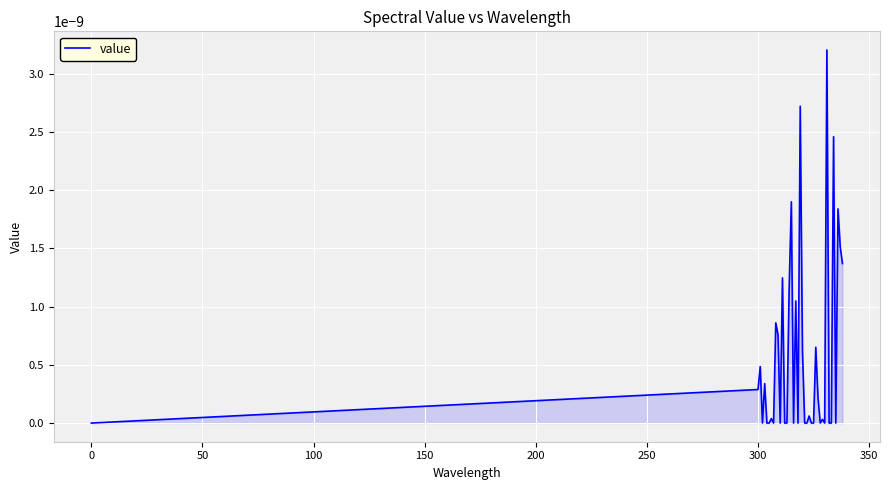

Does the chart have visible grid lines?

Yes